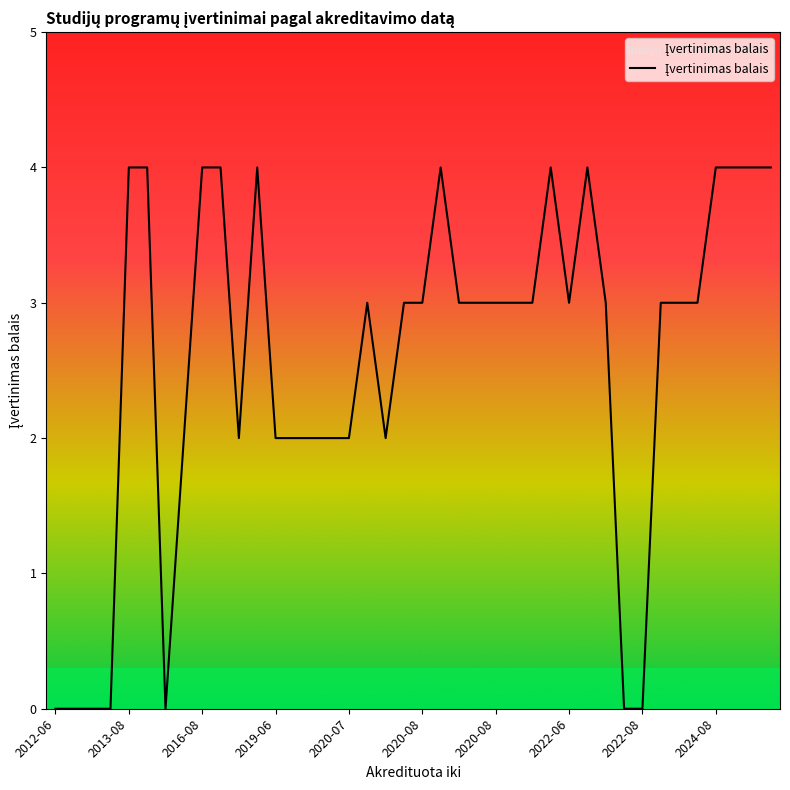

What is the greatest value displayed?

4